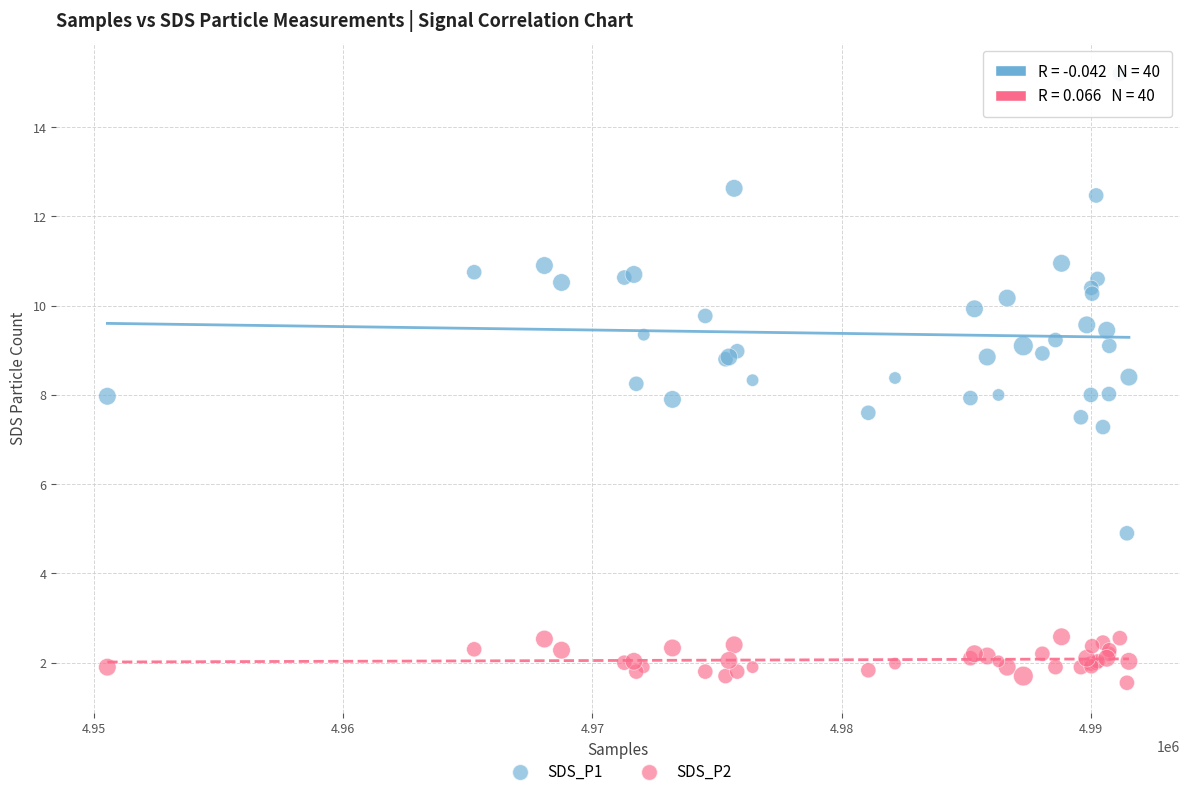

What are all the series names shown in the legend?

SDS_P1, SDS_P2